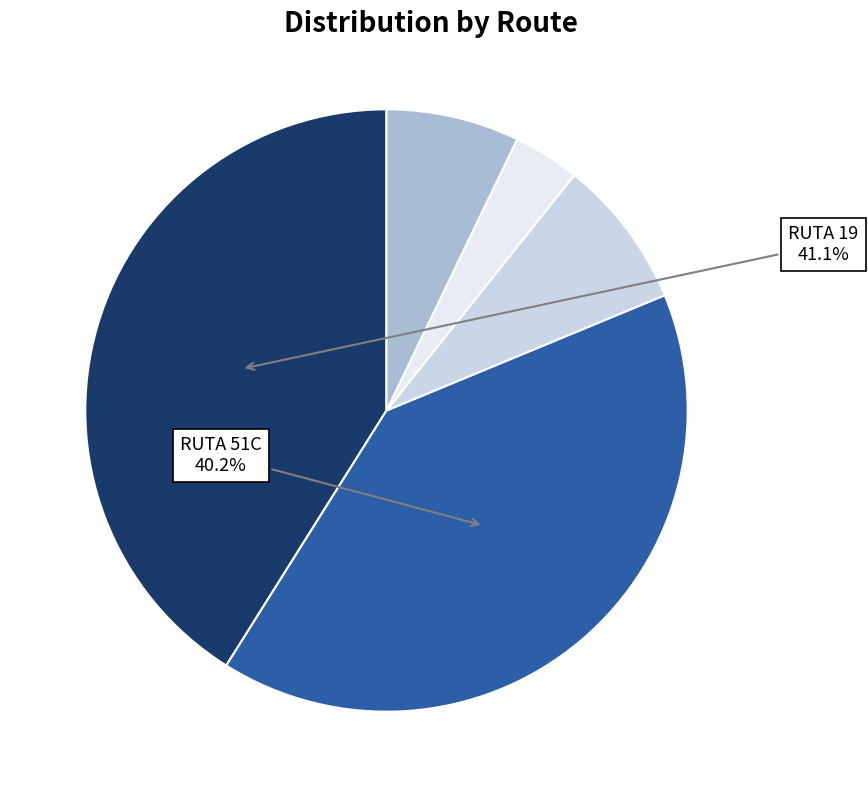

Count the number of slices in the pie.

5